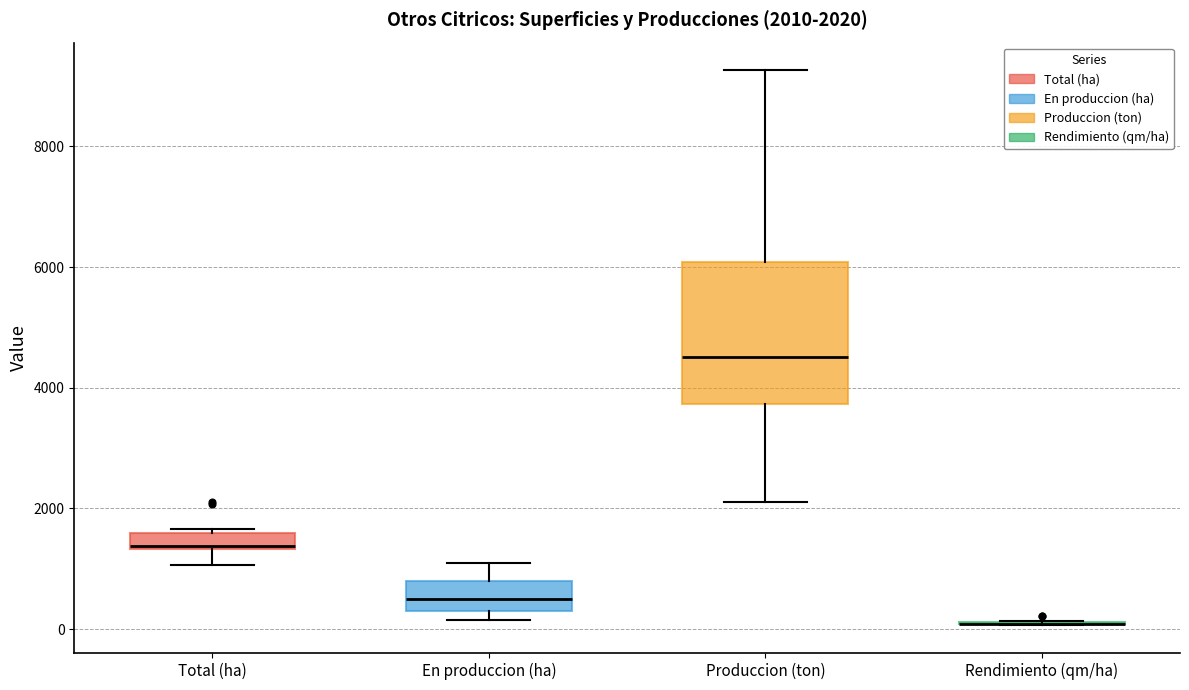

Which box is the tallest, from its lower edge to its upper edge?

Produccion (ton)